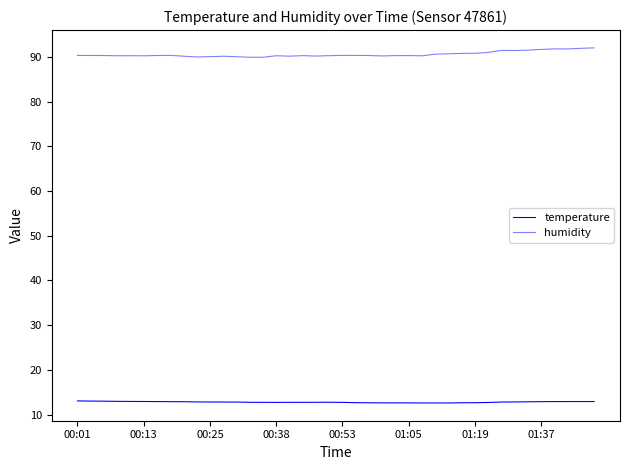

Is this an area chart (filled region under the line)?

No